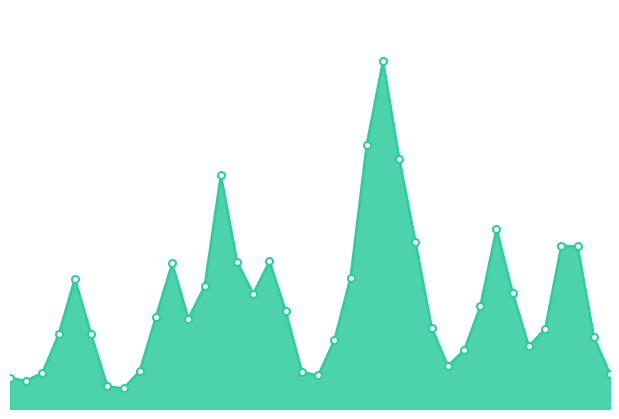

At which category does the data reach its first local peak?

055802